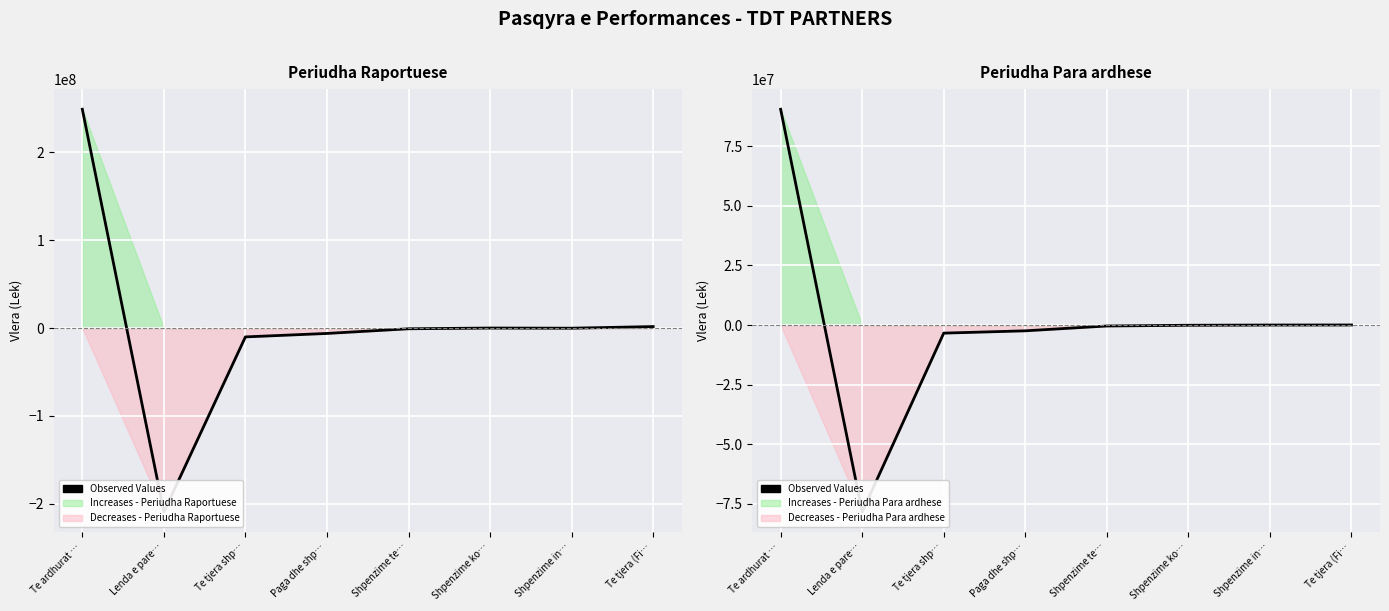

List the labels in order of value, largest first.

Te ardhurat …, Te tjera (Fi…, Shpenzime in…, Shpenzime ko…, Shpenzime te…, Paga dhe shp…, Te tjera shp…, Lenda e pare…